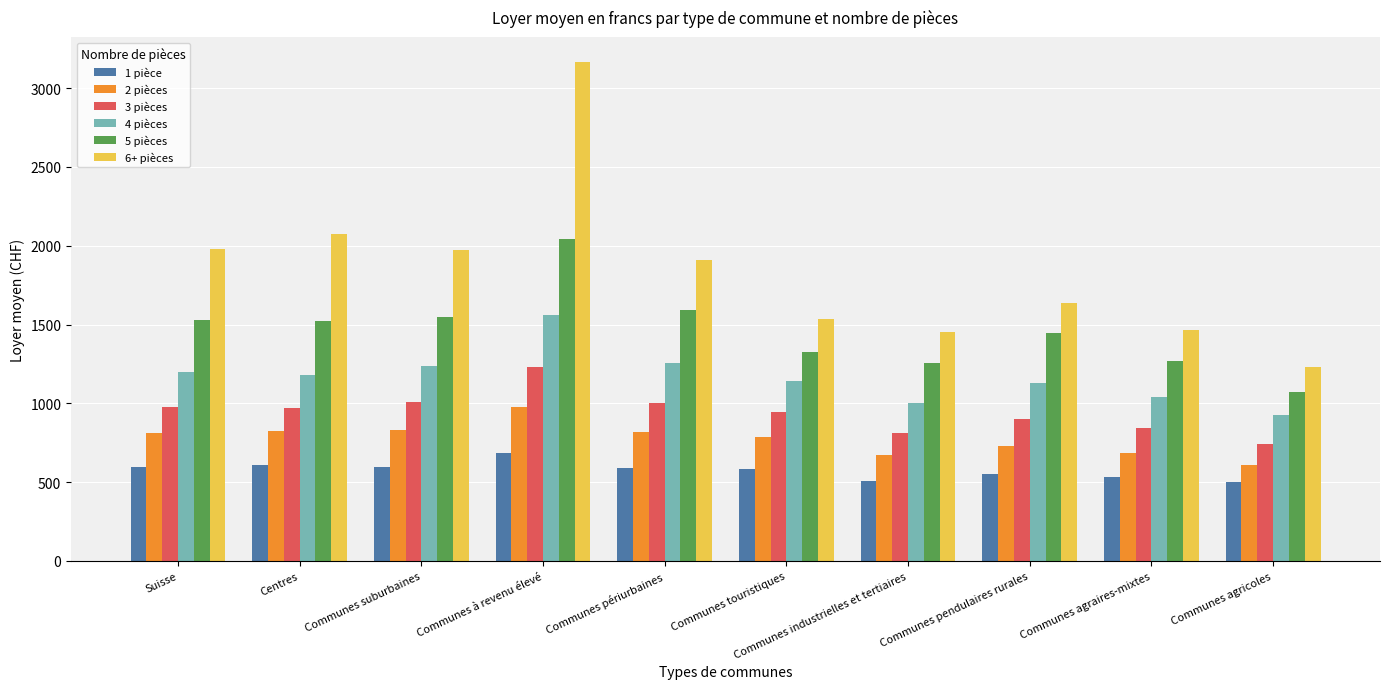

How many distinct data groups are displayed?

6